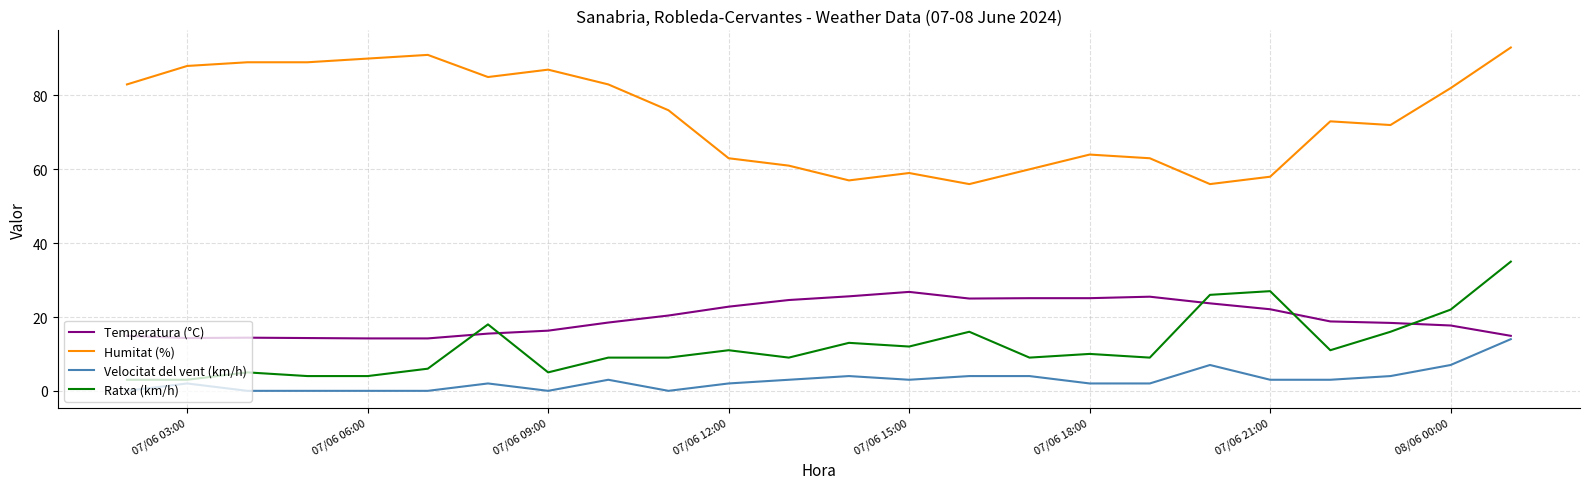

Which series has the largest total across all categories?

Humitat (%)